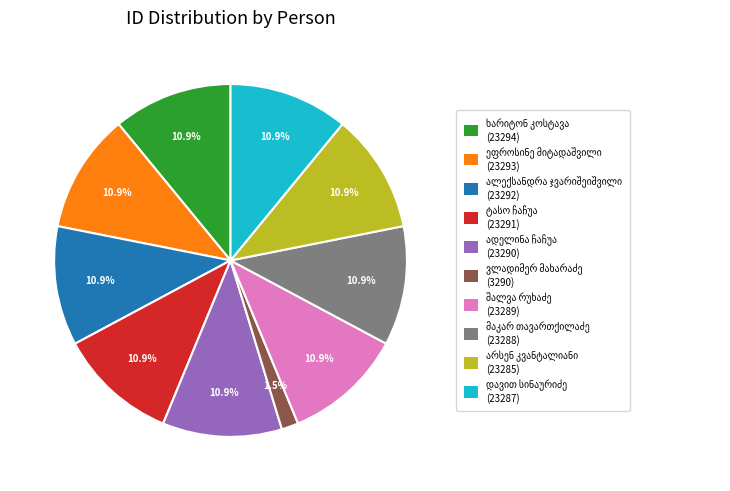

To the nearest percent, what is the average slice percentage?

10%